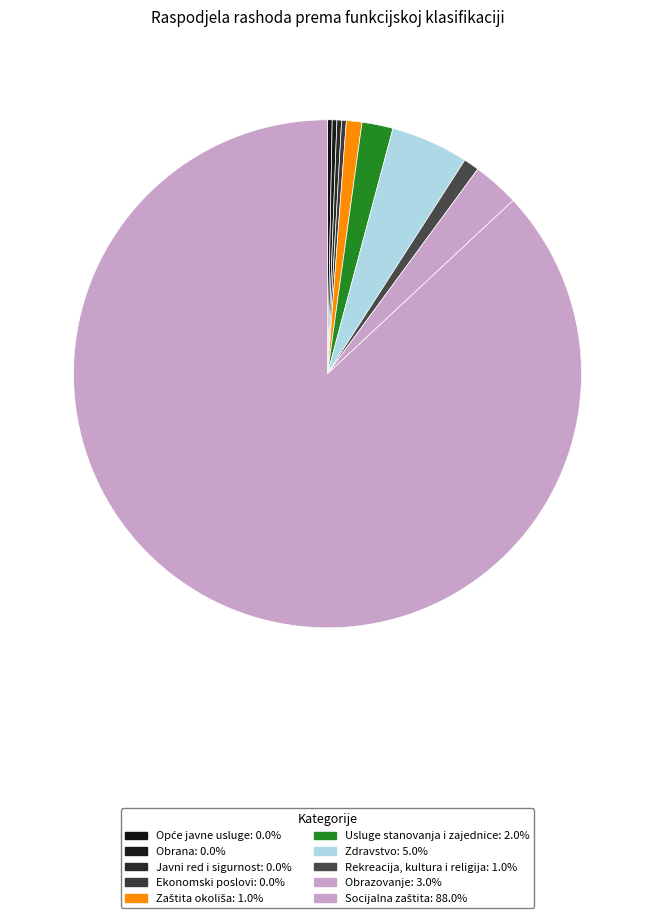

To the nearest percent, what is the difference between the Usluge stanovanja i zajednice and Opće javne usluge slice percentages?

2%